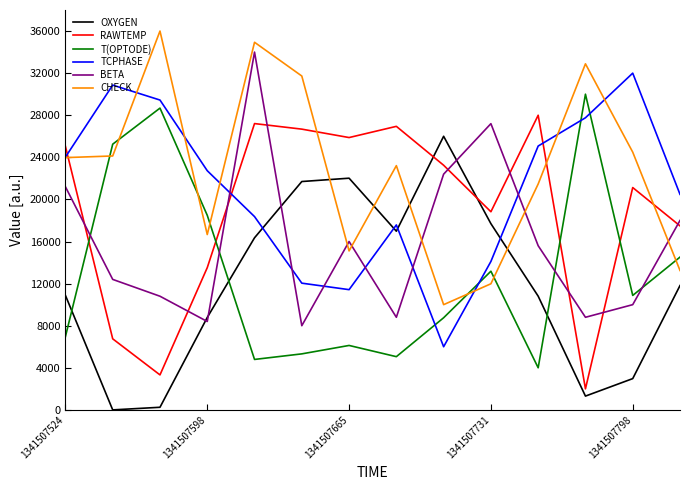

List the series in order of their peak value, lowest first.

OXYGEN, RAWTEMP, T(OPTODE), TCPHASE, BETA, CHECK